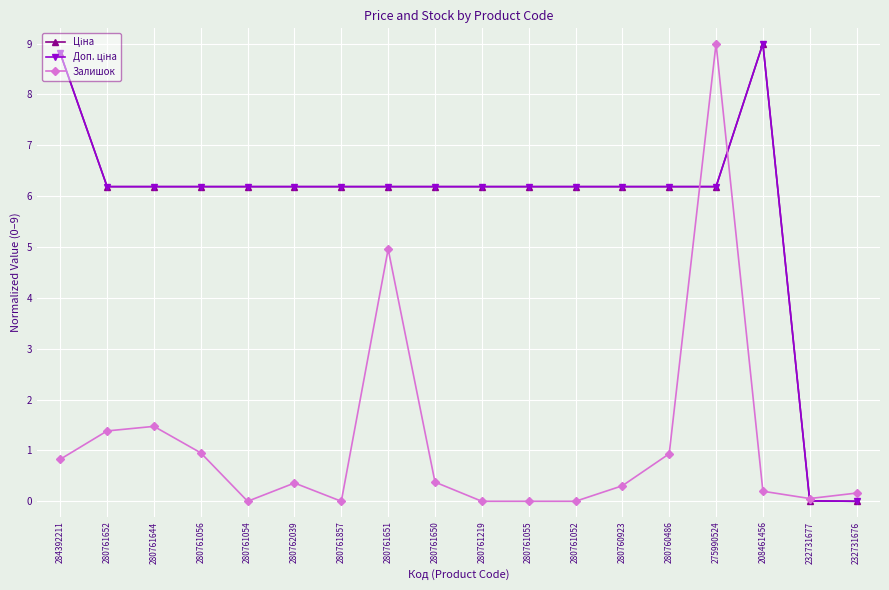

At how many categories does at least one series exceed 8?

3